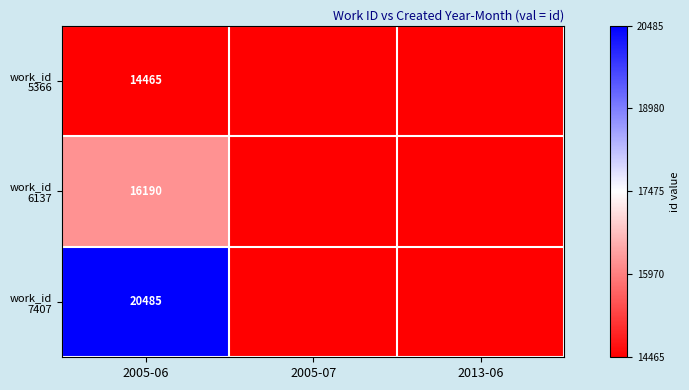

What is the difference between the highest and lowest values at 2005-06?

6020